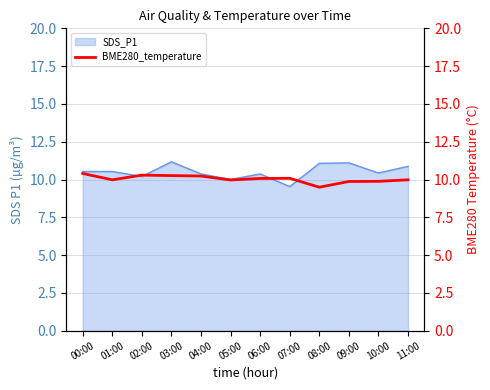

How many lines are shown in the chart?

1